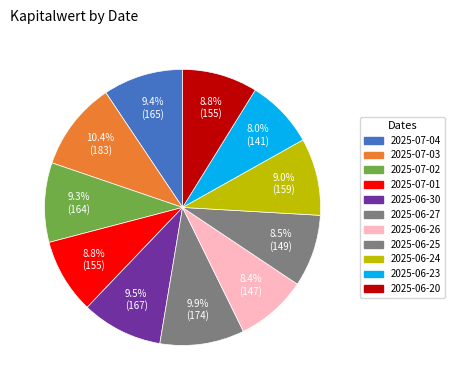

Count the number of slices in the pie.

11